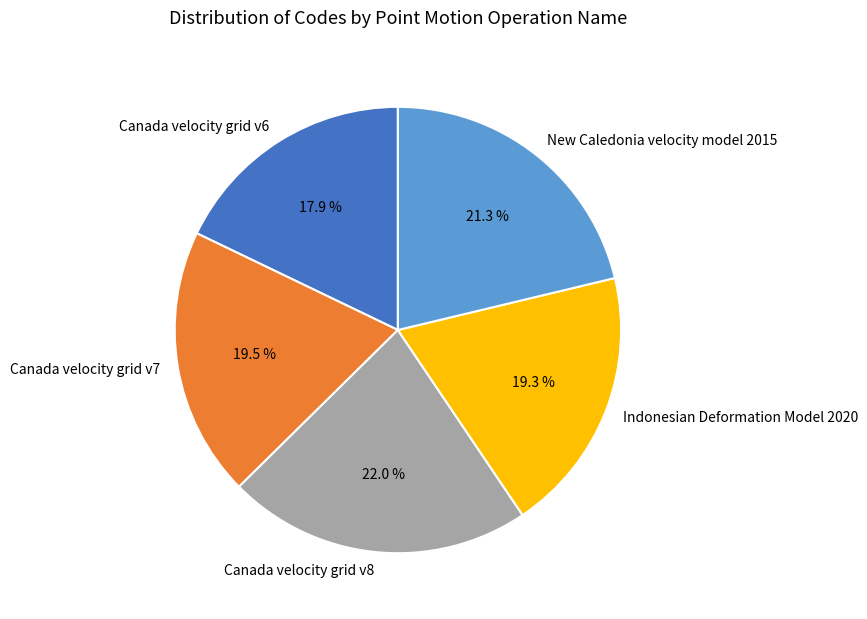

Is there a majority slice in this chart?

No